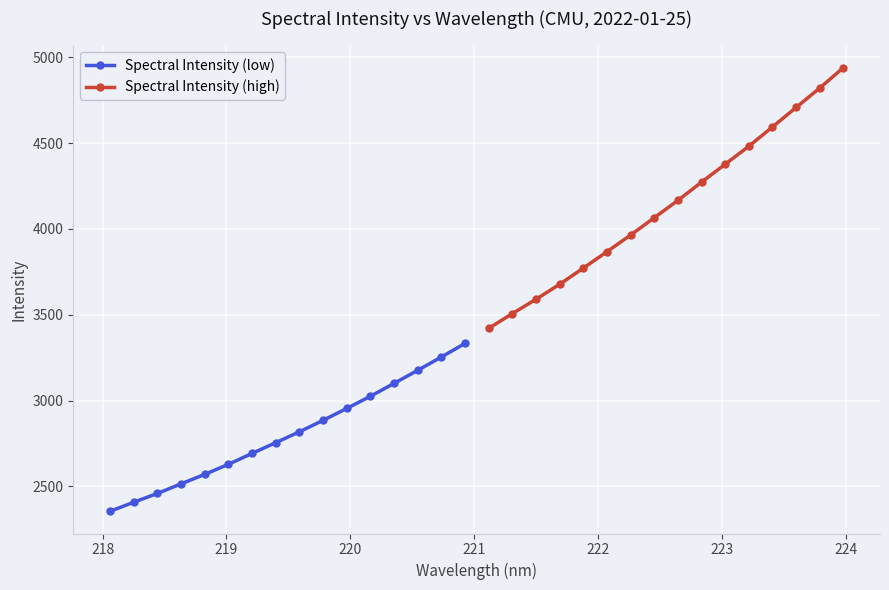

What is the value of the Spectral Intensity (low) point at the 13th from the left?

3100.2